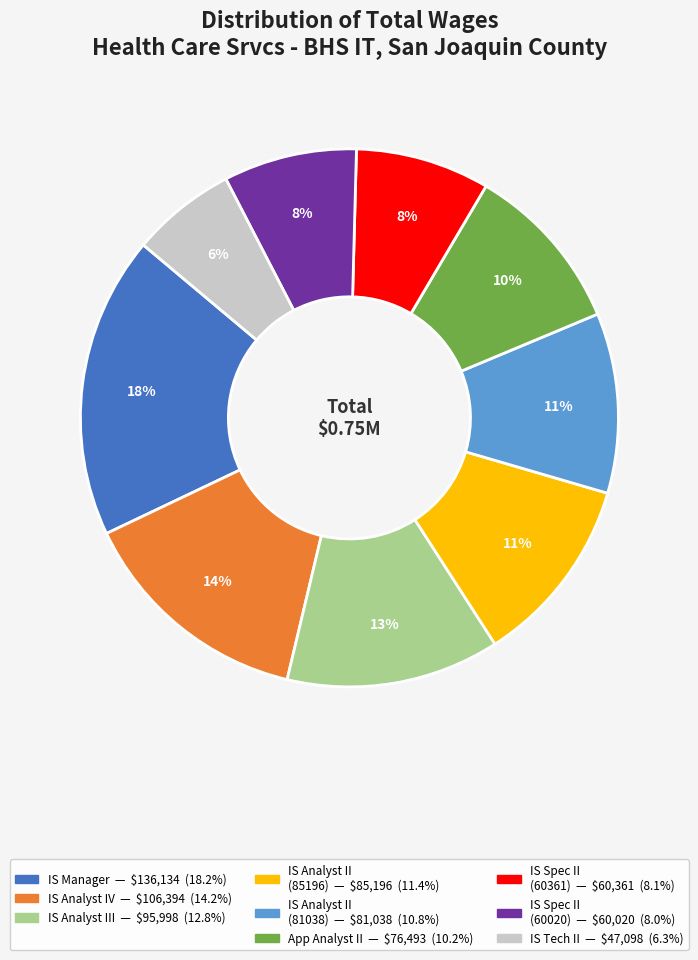

To the nearest percent, what is the average slice percentage?

11%